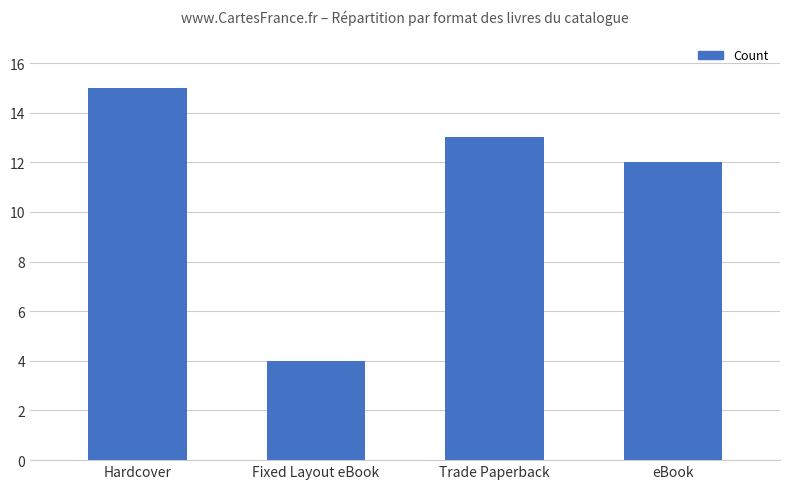

How many categories are shown in the chart?

4